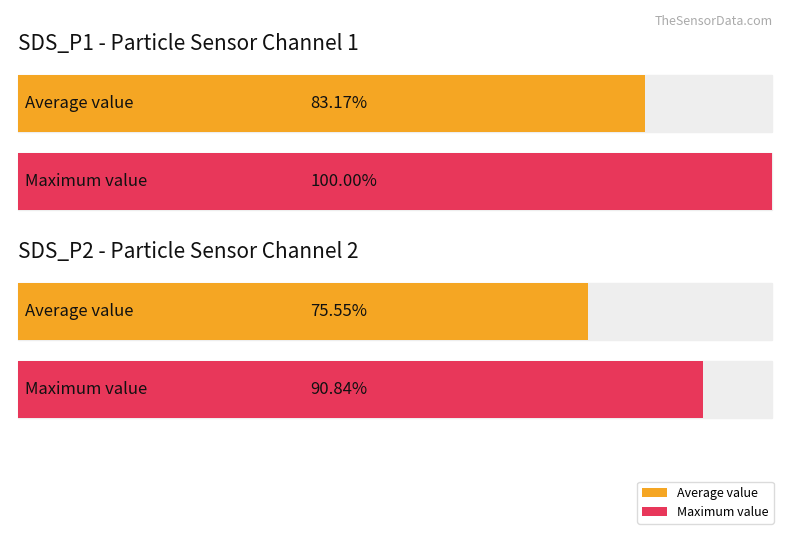

True or false: SDS_P2 has a value of 3.0 at 00:12.

False